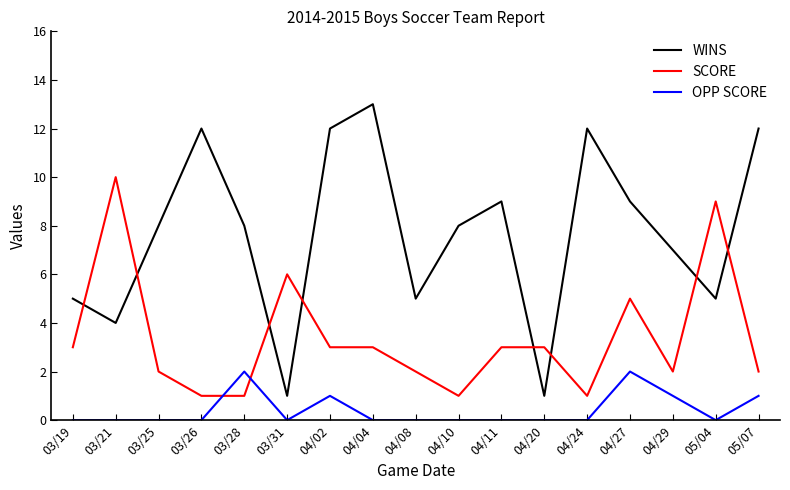

What is the difference between the highest and lowest values at 04/11?

9